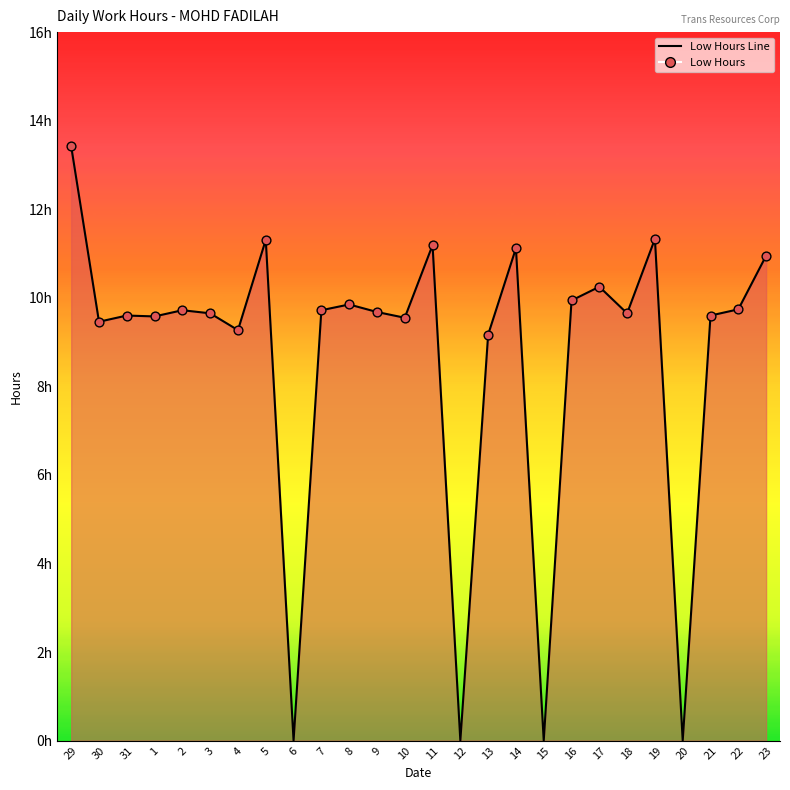

Approximately how many times larger is the value at 31 compared to 1?

1.0